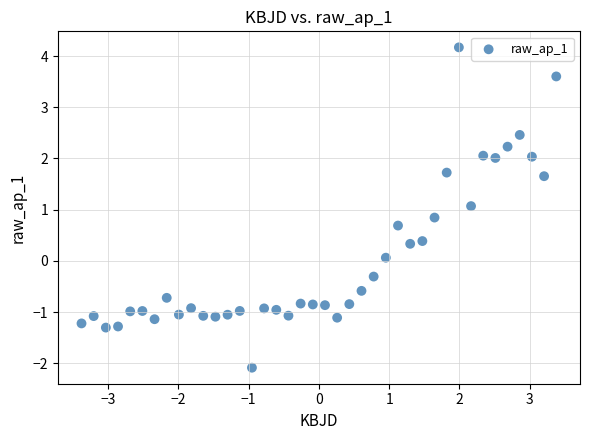

What Y value in the scatter plot is closest to 1?

1.1